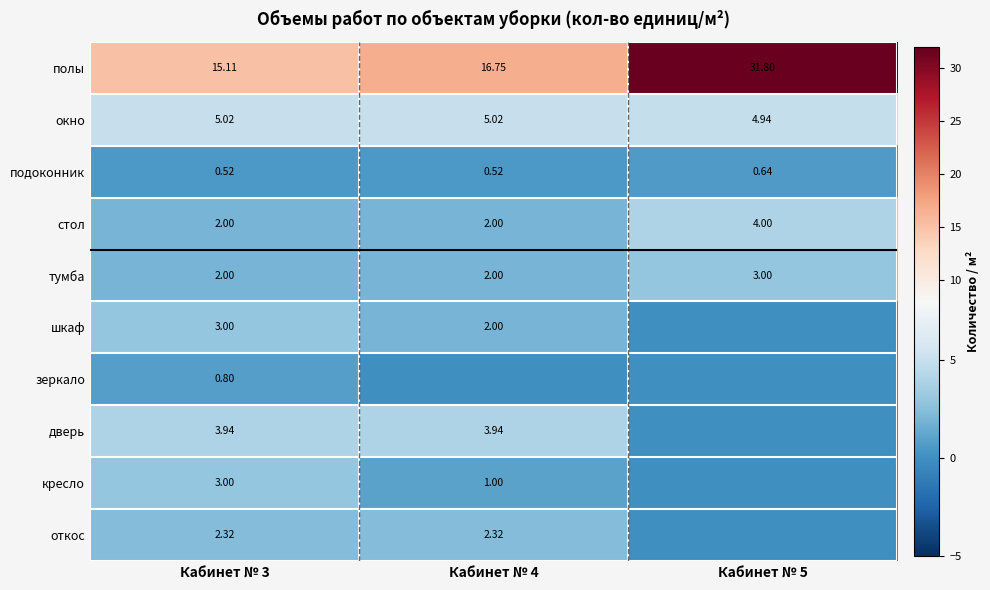

Is the value of дверь at Кабинет № 4 greater than the value of подоконник at Кабинет № 5?

Yes